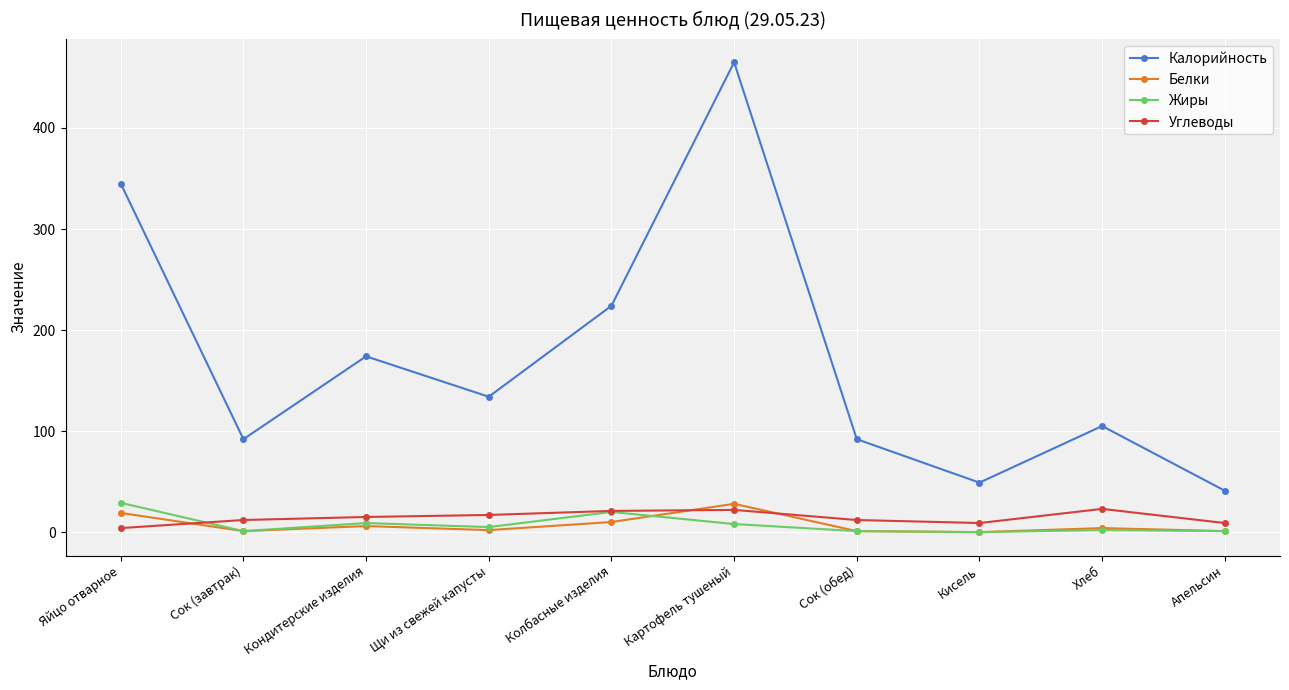

How many series are shown in this chart?

4